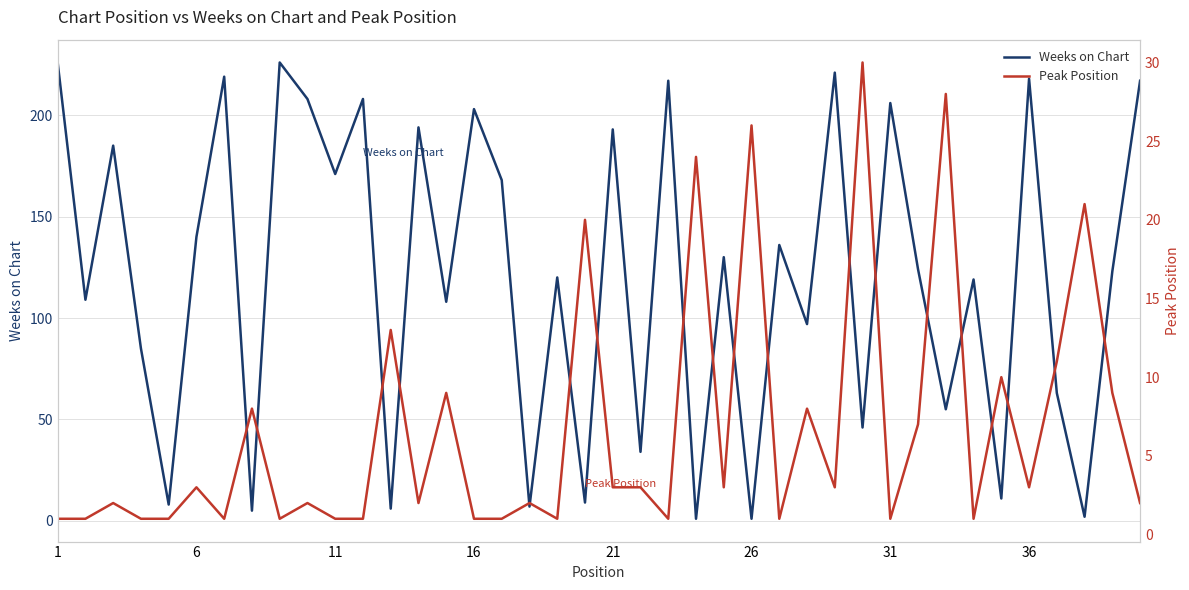

Does the chart have visible grid lines?

Yes